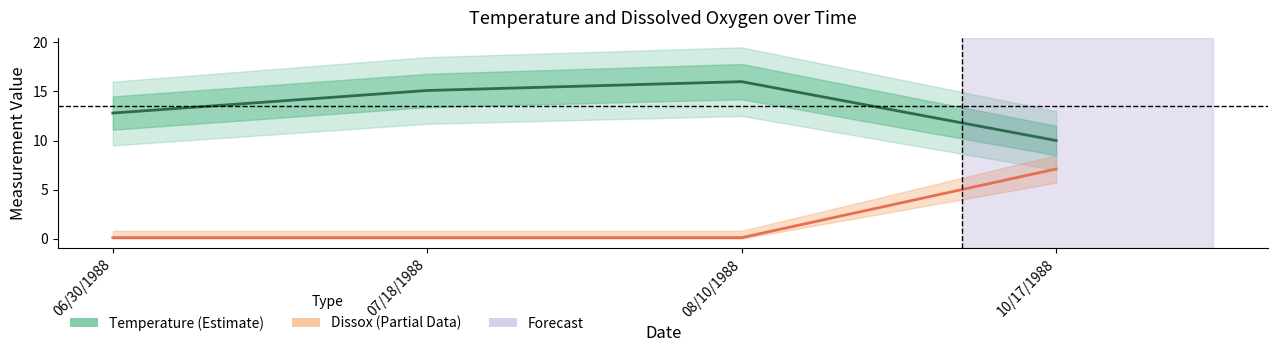

What value does the Dissox (Estimate based on partial data) series have at 07/18/1988?

0.1